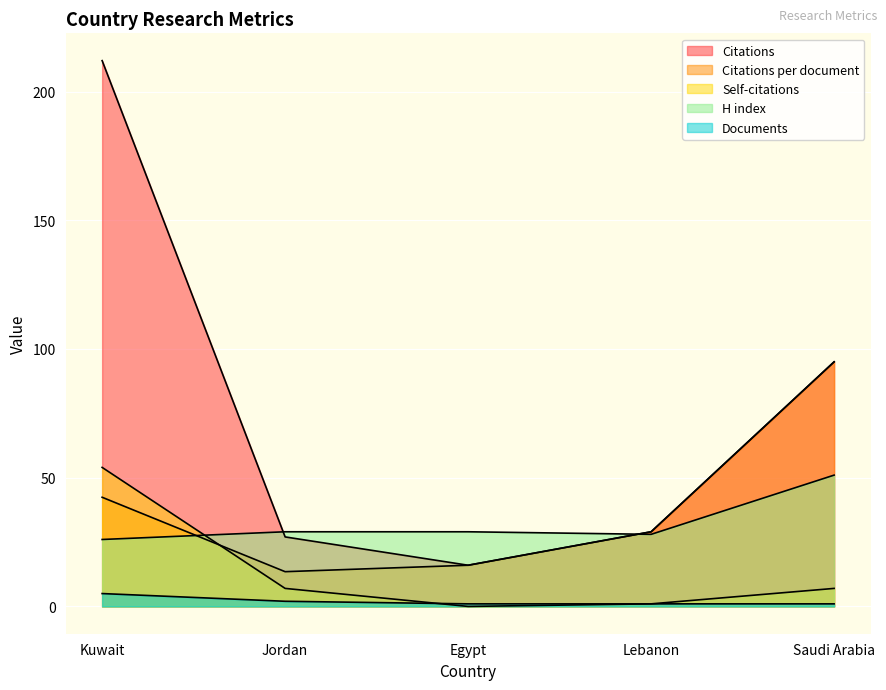

At how many categories does at least one series exceed 47?

2